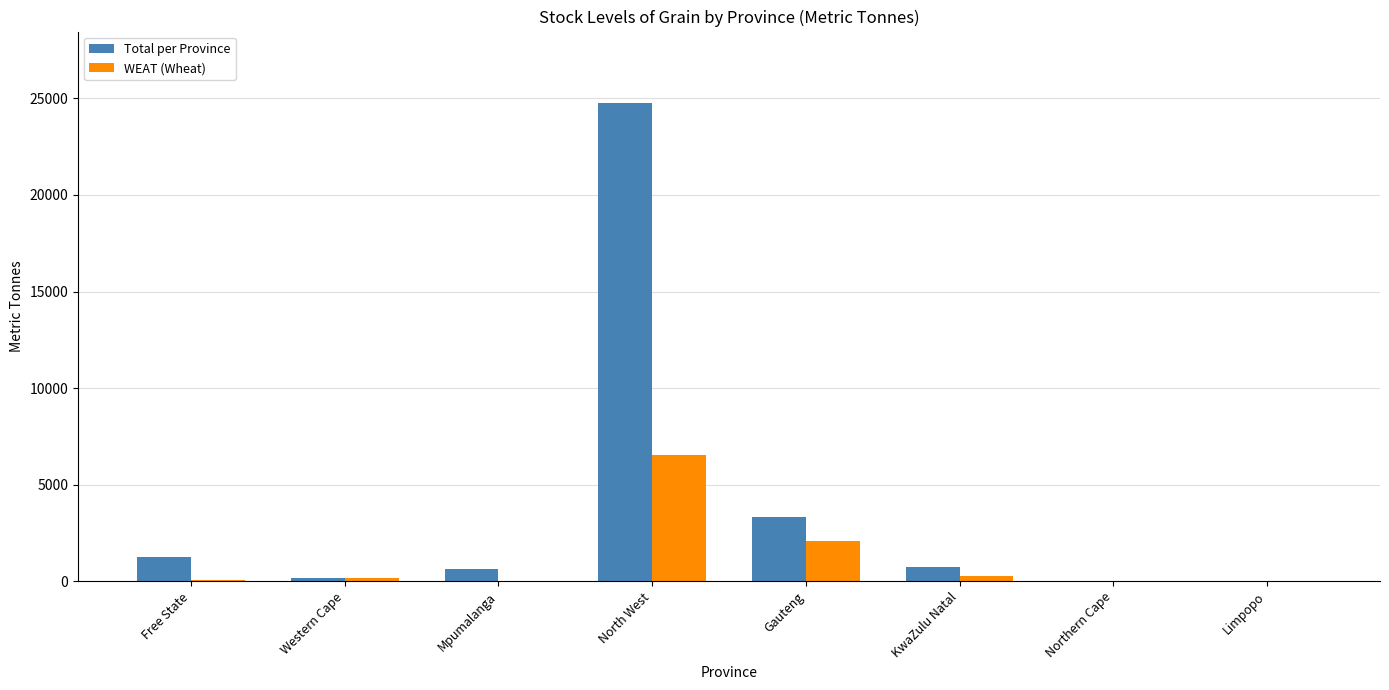

Where is WEAT (Wheat) nearest to the value 3275?

Gauteng